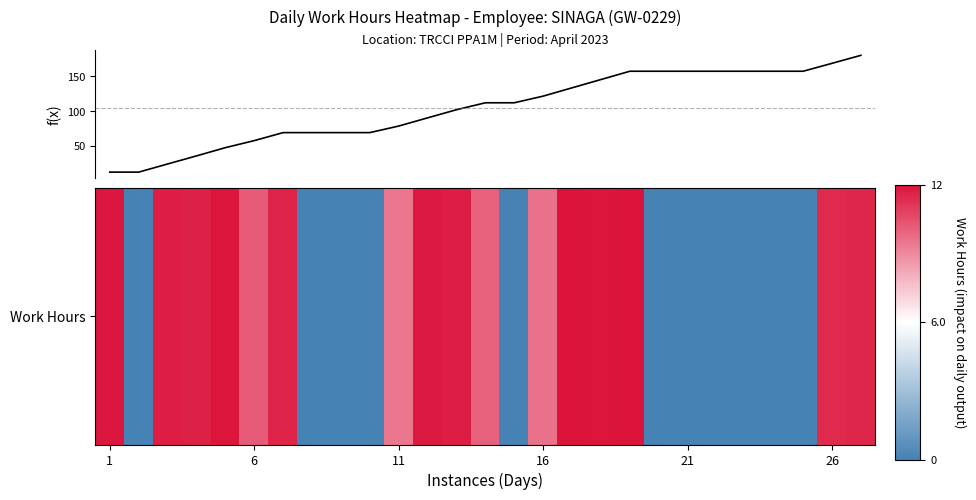

What is the greatest value displayed?

180.4